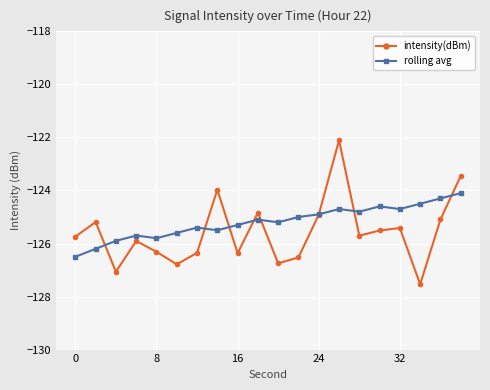

List the series in order of their peak value, highest first.

intensity(dBm), rolling avg